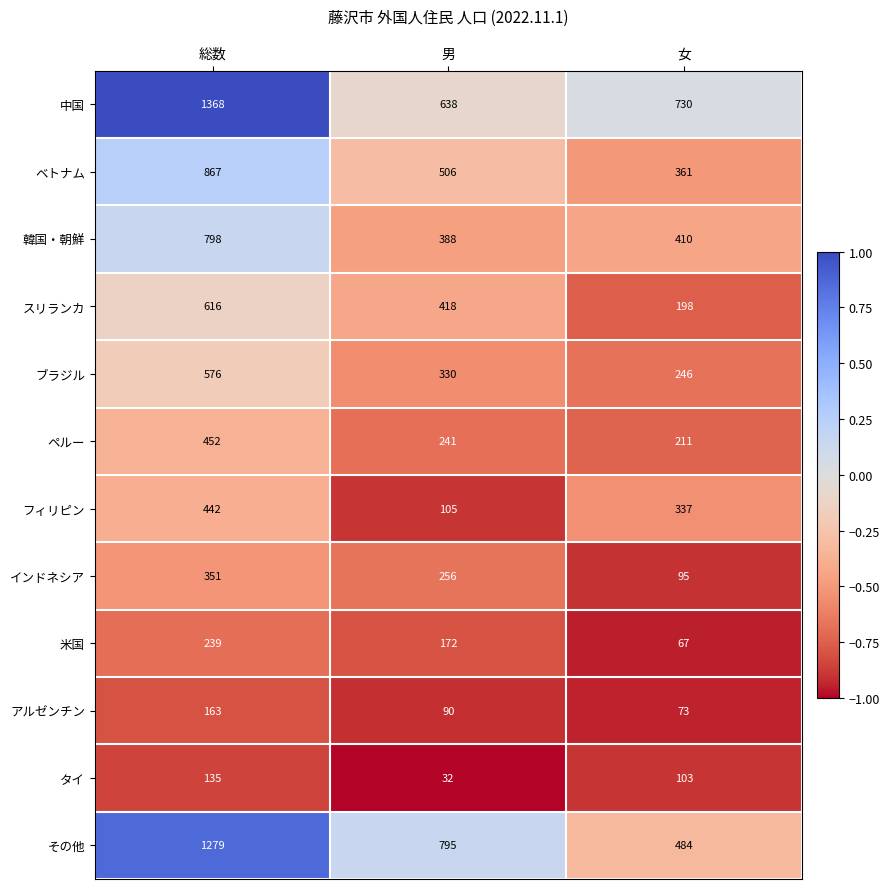

What is the maximum value for アルゼンチン?

163